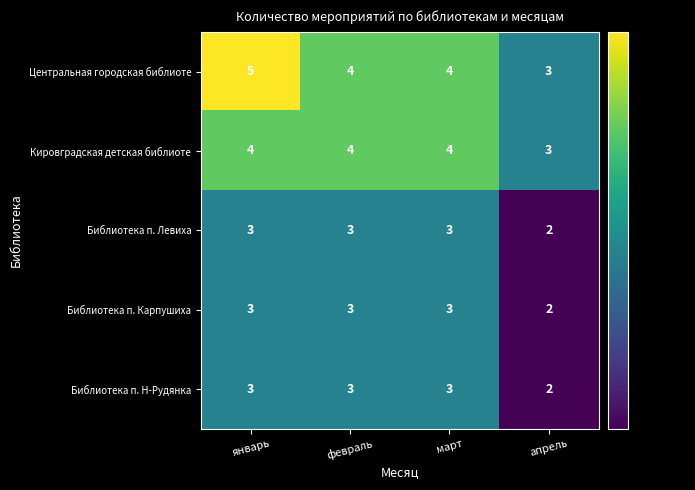

What is the minimum value for Кировградская детская библиоте?

3